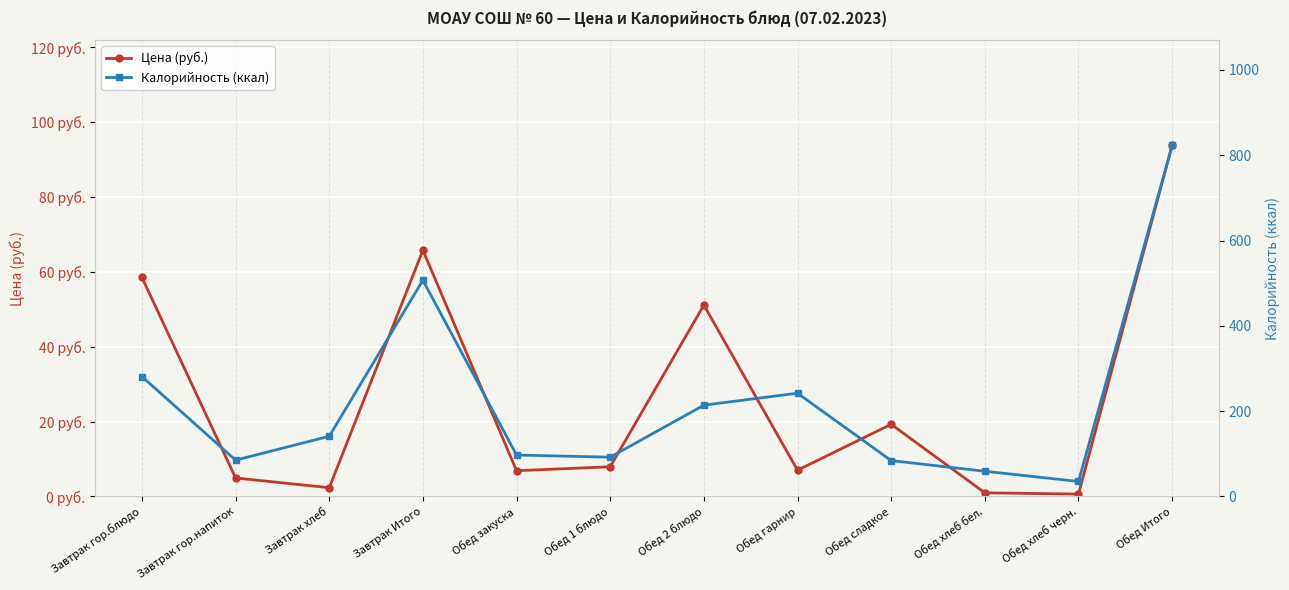

What are all the series names shown in the legend?

Цена (руб.), Калорийность (ккал)